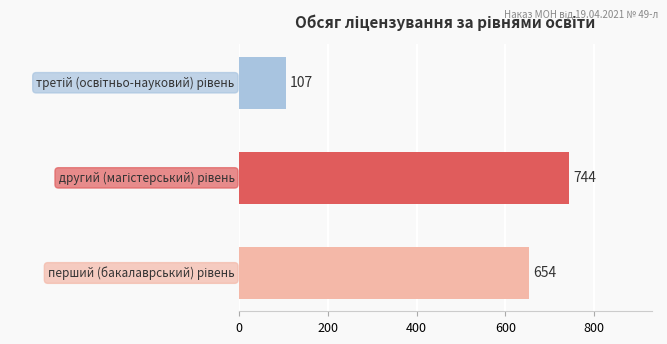

How many data points are less than 654?

1